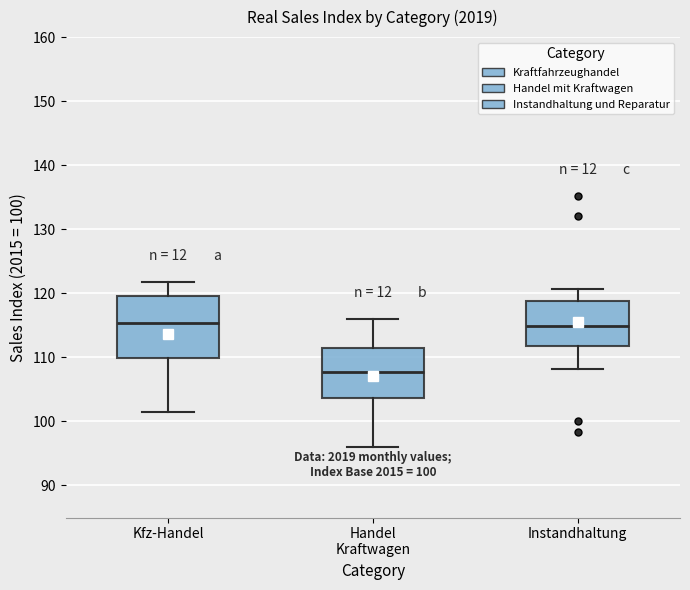

Which box is the tallest, from its lower edge to its upper edge?

Kfz-Handel